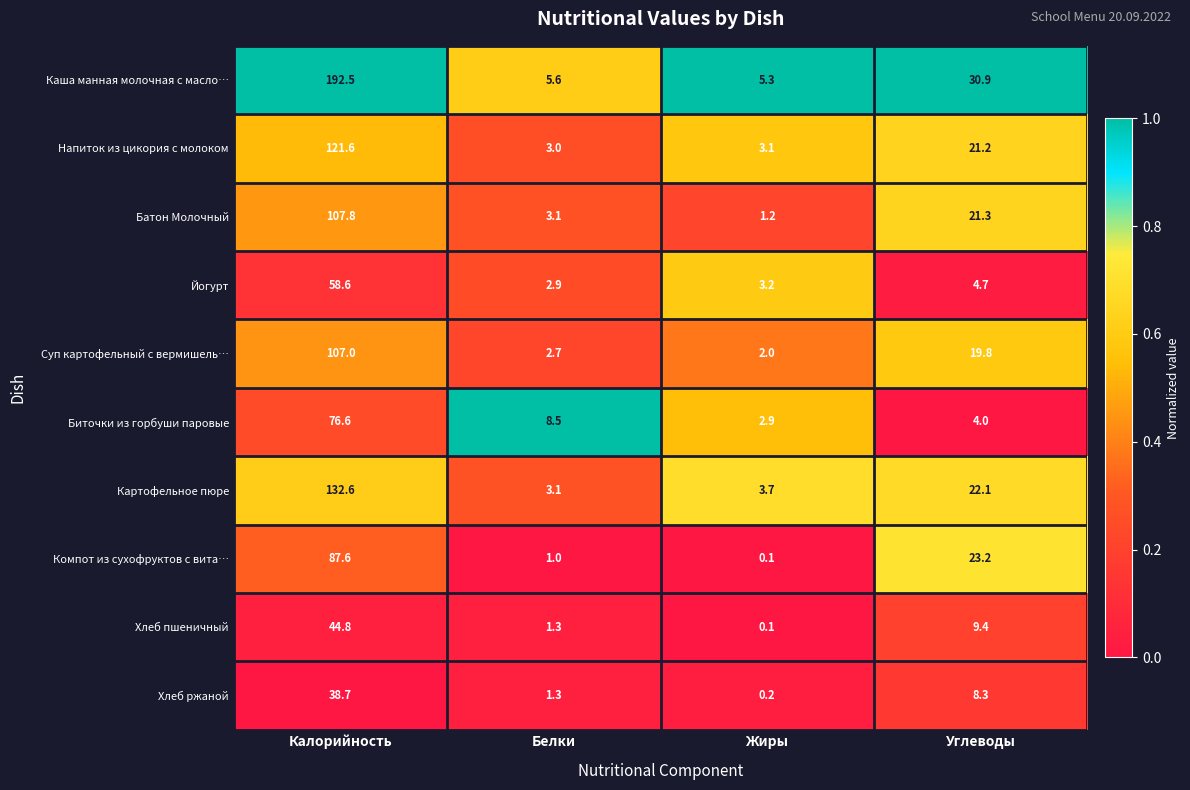

Rank the series by their maximum value, from highest to lowest.

Каша манная молочная с масло…, Картофельное пюре, Напиток из цикория с молоком, Батон Молочный, Суп картофельный с вермишель…, Компот из сухофруктов с вита…, Биточки из горбуши паровые, Йогурт, Хлеб пшеничный, Хлеб ржаной